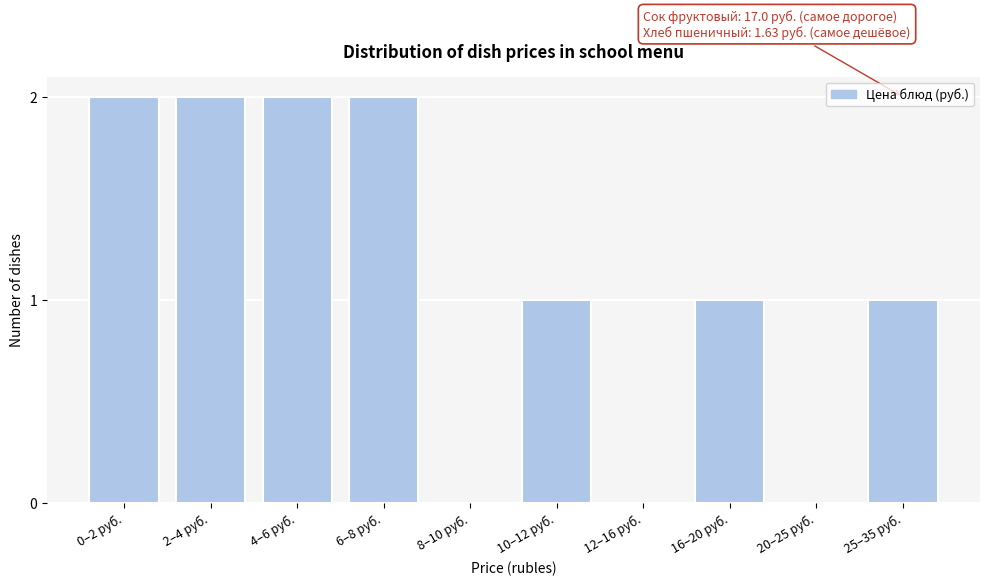

What is the ratio of the value at 25–35 руб. to the value at 6–8 руб.?

0.5